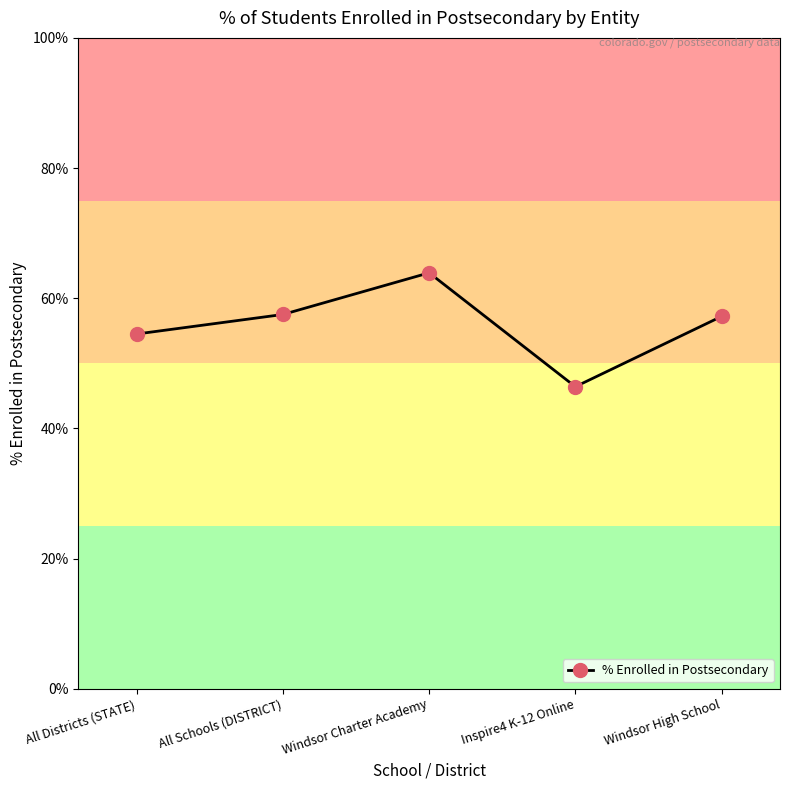

What is the difference between the maximum and minimum values?

0.2